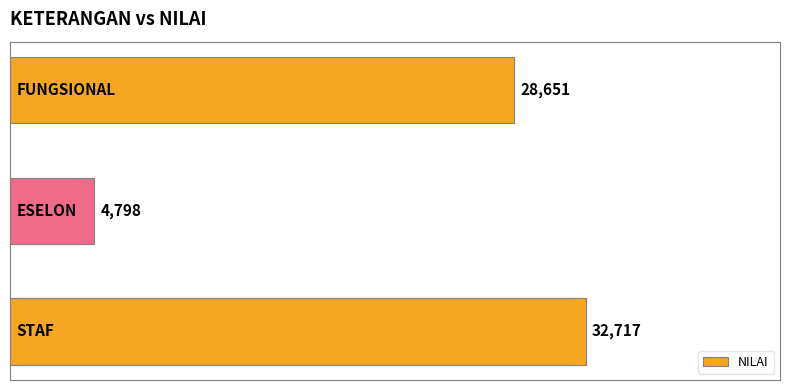

How many values are between 4798 and 32717?

3